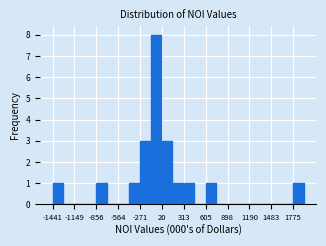

Read against the x-axis, roughly where is the centre of the tallest bar?

-50